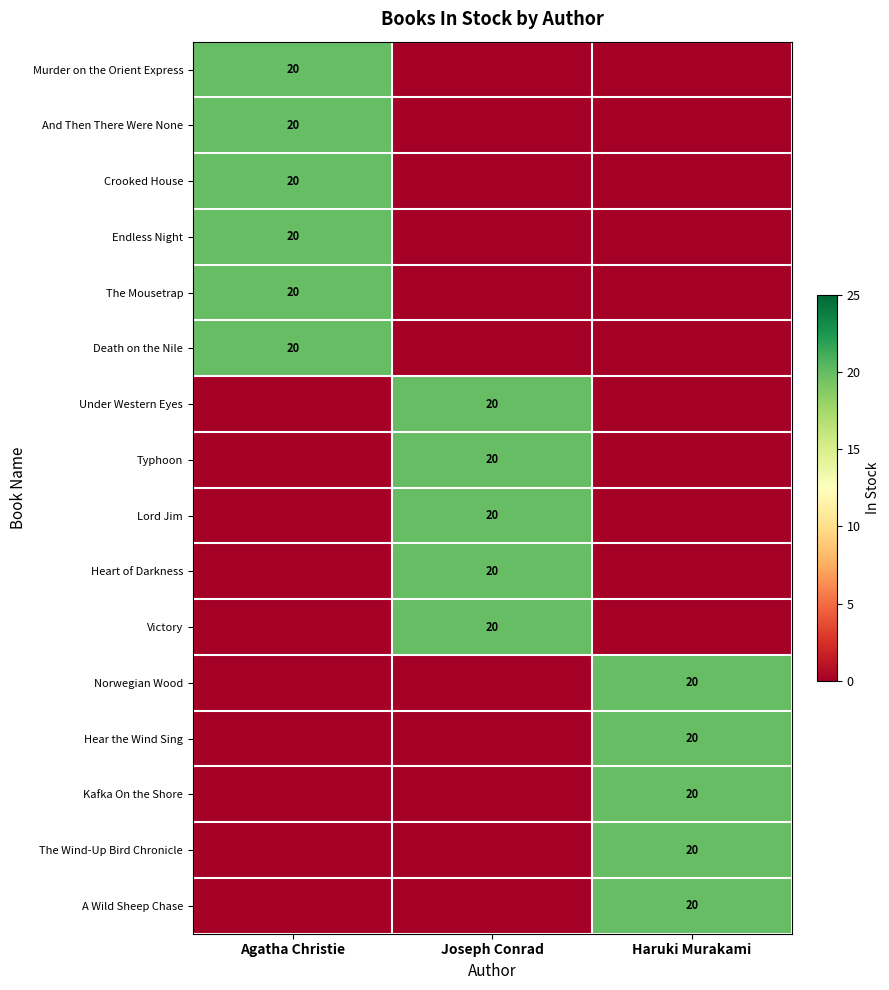

Which label corresponds to the largest value in the chart?

Agatha Christie